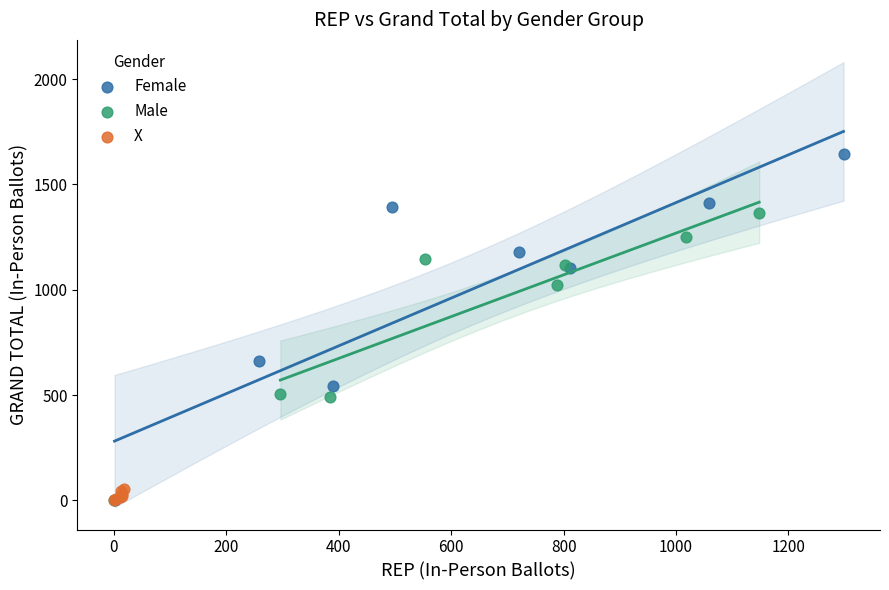

Which series contains the highest Y value?

Female